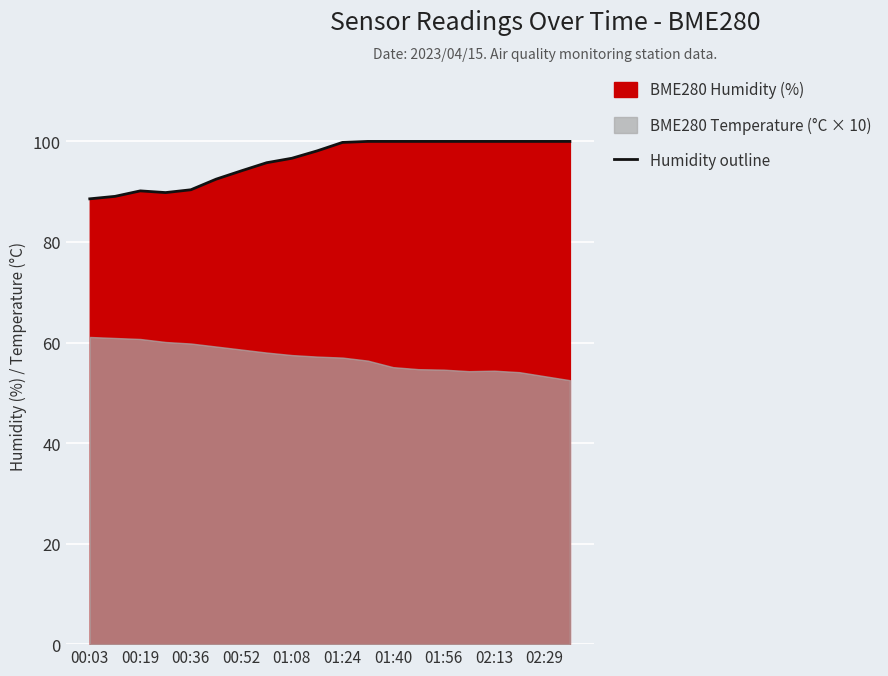

Is it true that Humidity outline equals 40.8 at 02:13?

False